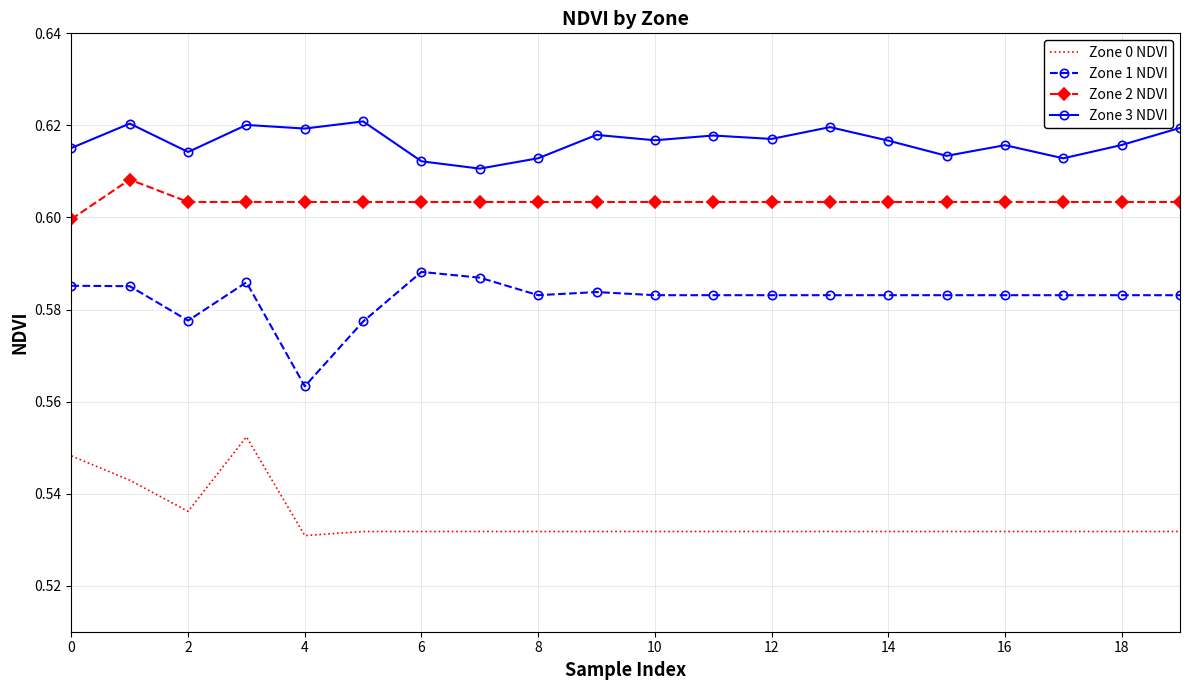

True or false: Zone 0 NDVI and Zone 1 NDVI cross at least once.

False